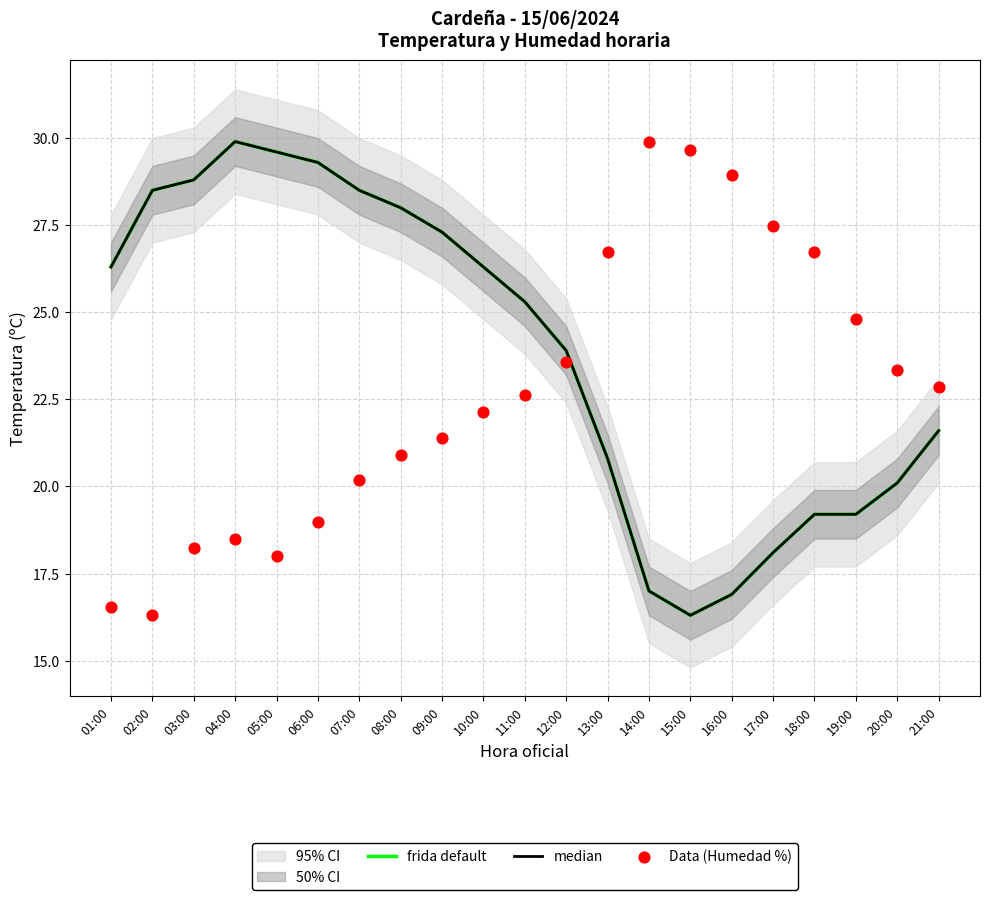

What are all the series names shown in the legend?

frida default, median, Data (Humedad %)